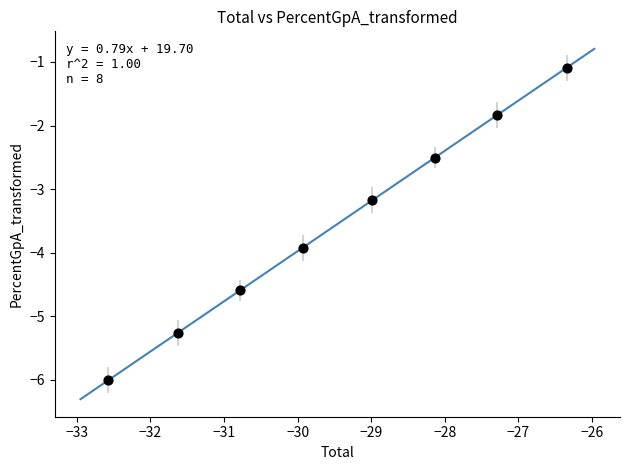

What Y value in the scatter plot is closest to -3?

-3.2